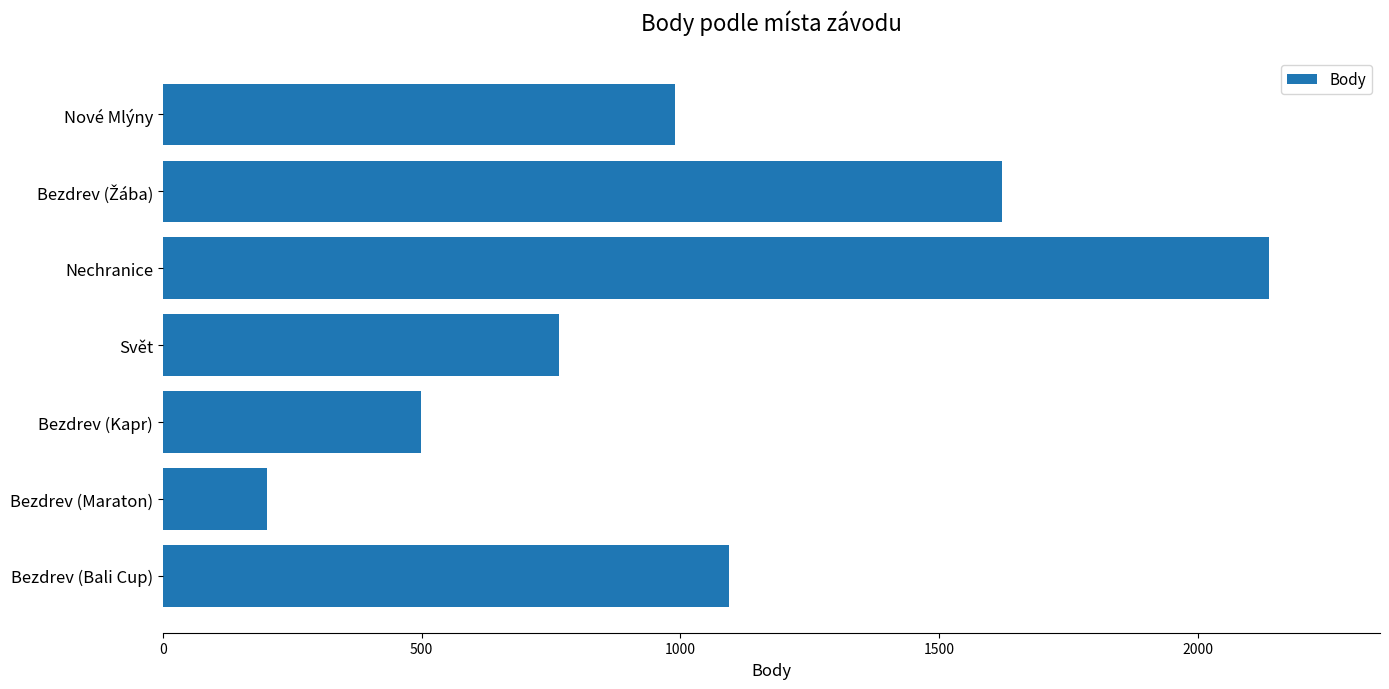

Reading bottom to top, what are all the values shown in this chart?

1093	202	499	765	2138	1621	989